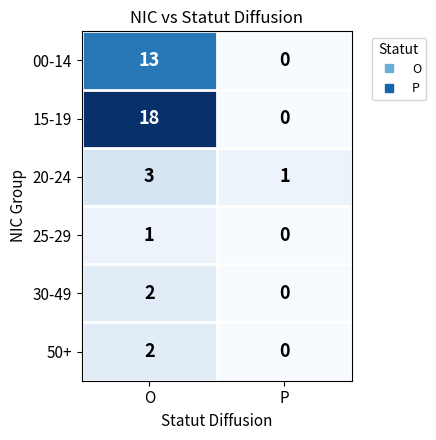

Is the value of 50+ at O greater than the value of 25-29 at P?

Yes